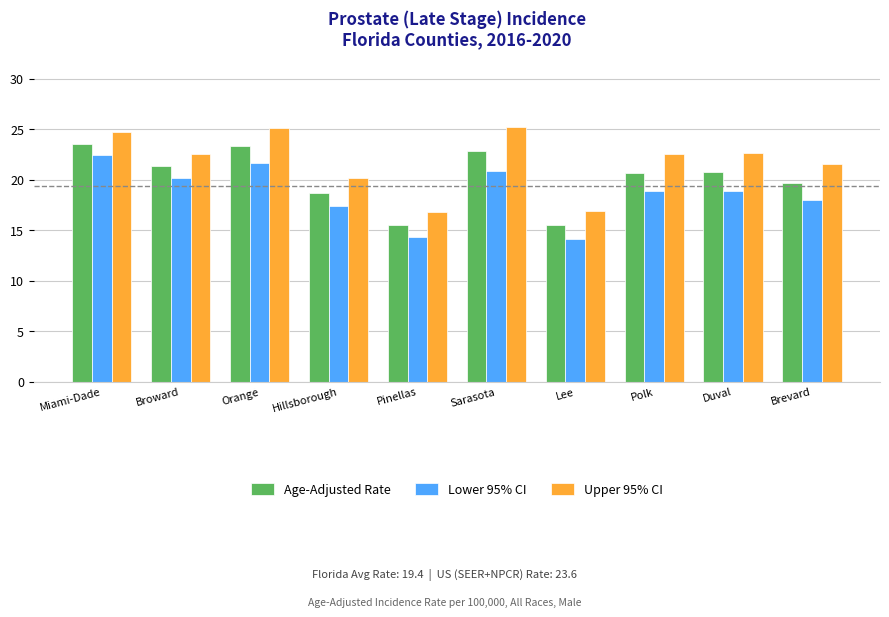

What is the difference between the maximum and minimum values in the Lower 95% CI series?

8.4